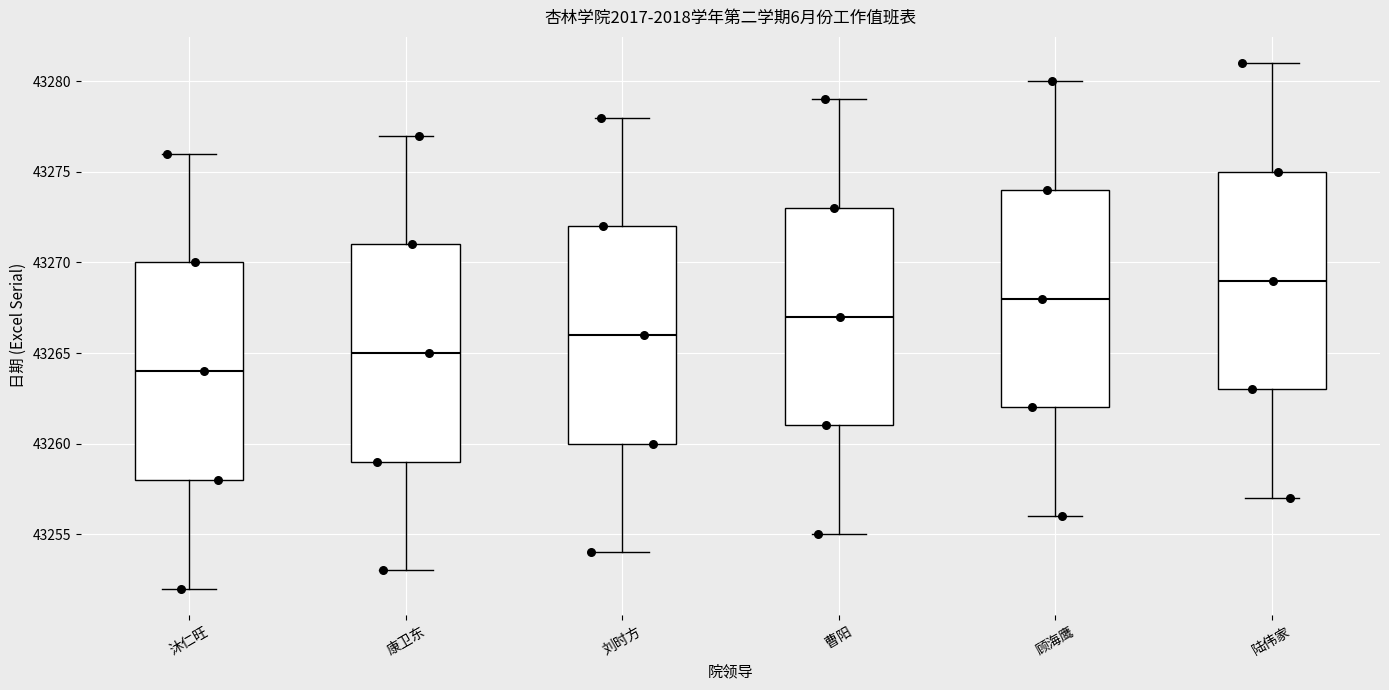

Where is the lower edge of the box for 曹阳 on the y-axis? The values are not printed on the chart, so give them approximately, as read against the axis.

43261